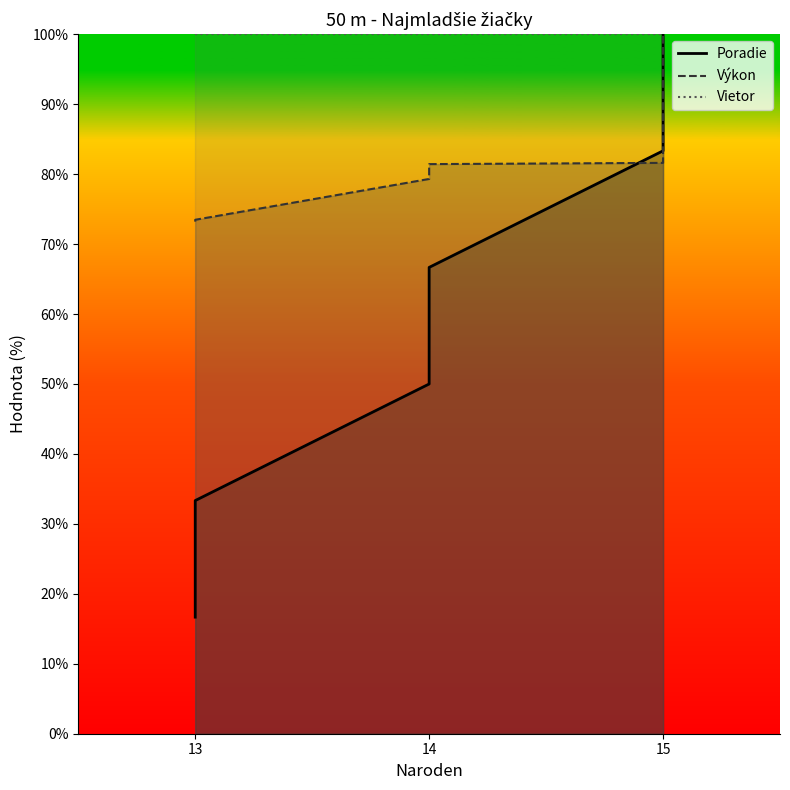

What is the minimum value for Poradie?

16.7